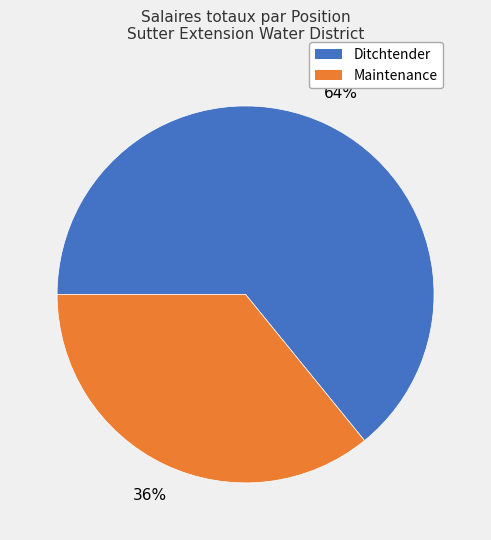

What percentage is the Ditchtender slice, to the nearest percent?

64%